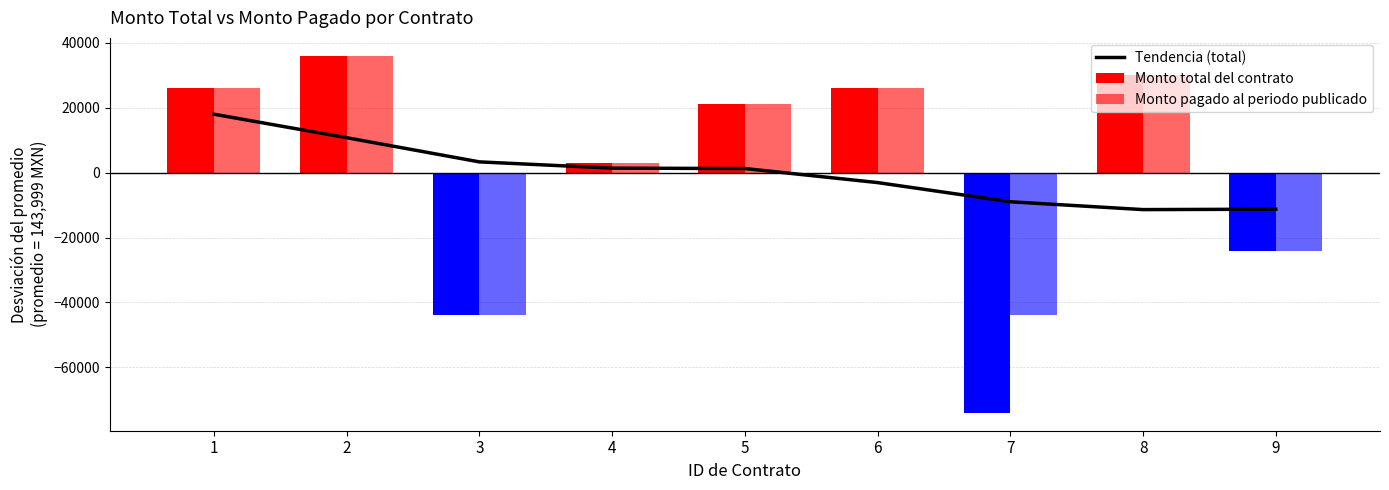

What is the difference between the maximum and minimum values?

29384.9